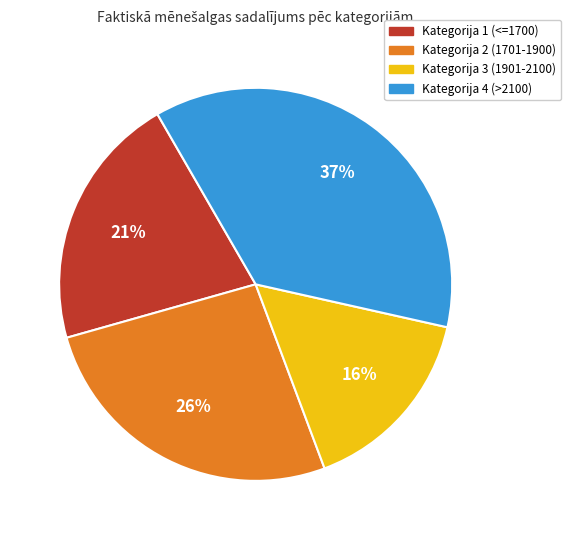

Is there a majority slice in this chart?

No